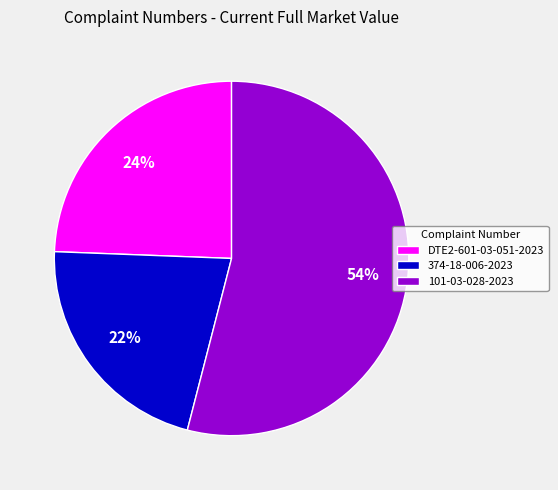

How many slices are in this pie chart?

3